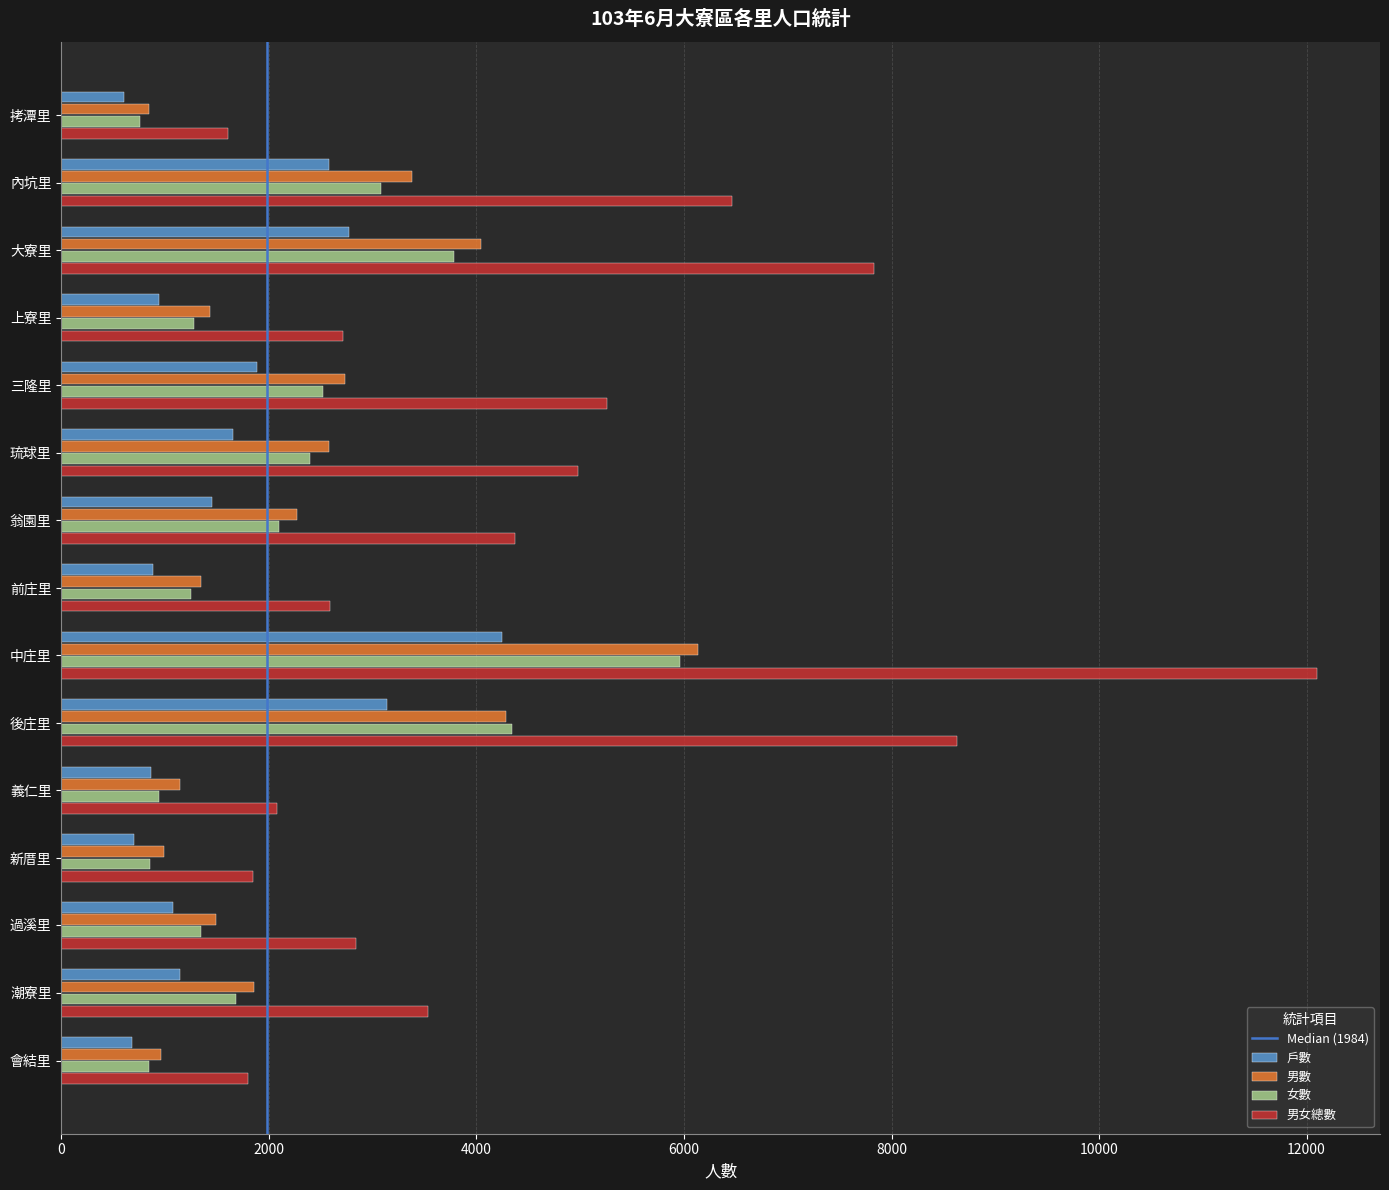

What is the minimum value shown in the chart?

603